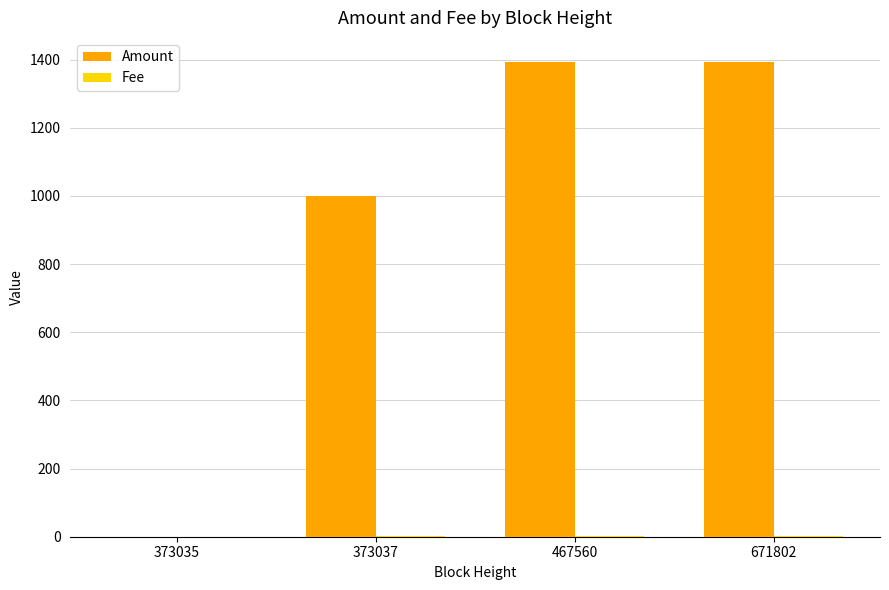

What is the sum of the Amount values at 373037 and 671802?

2392.9